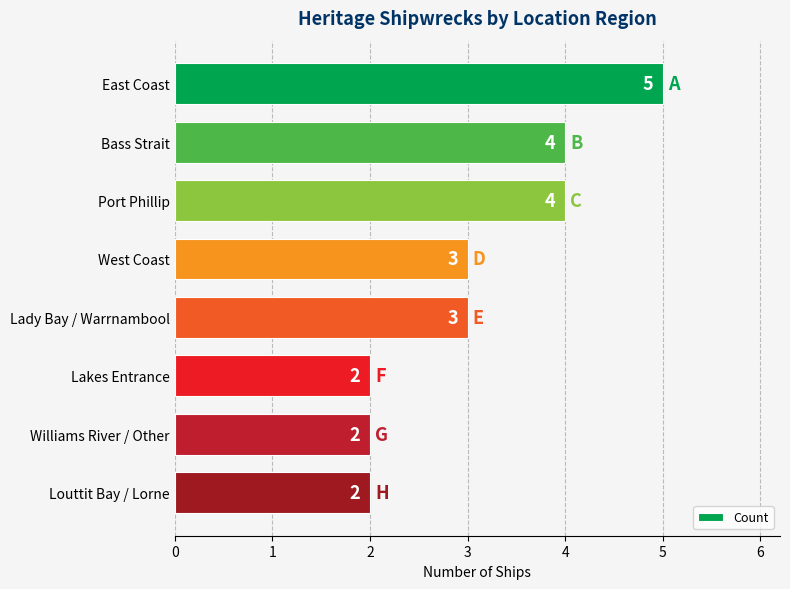

What is the difference between the maximum and minimum values?

3